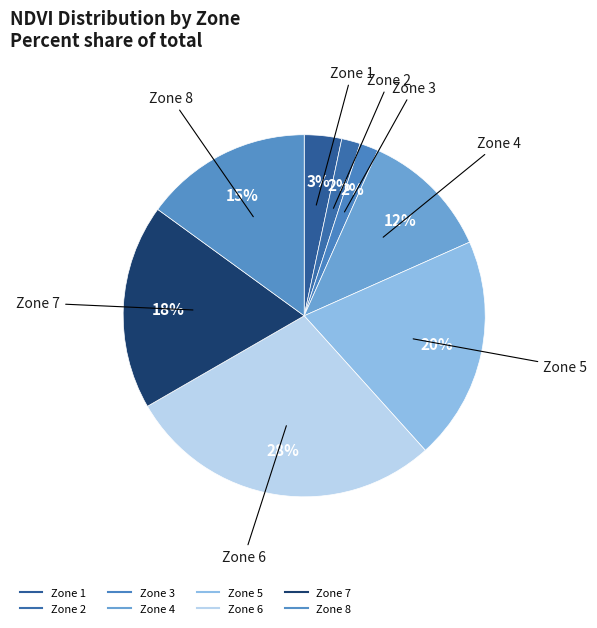

Count the number of slices in the pie.

8